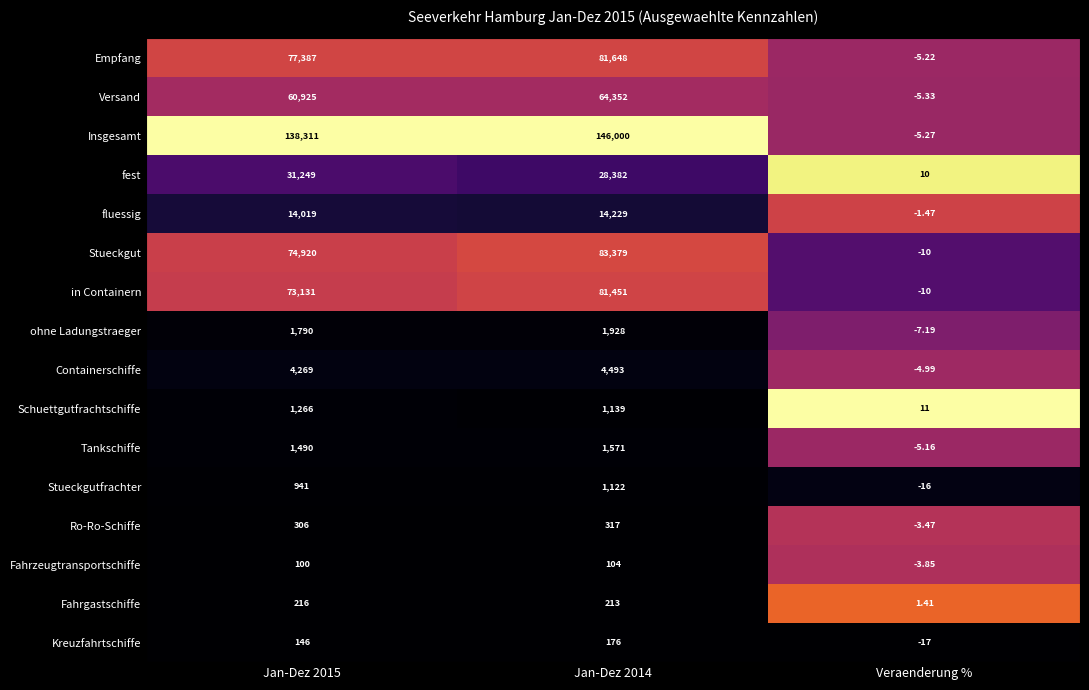

Which series has the largest range (max minus min)?

Insgesamt